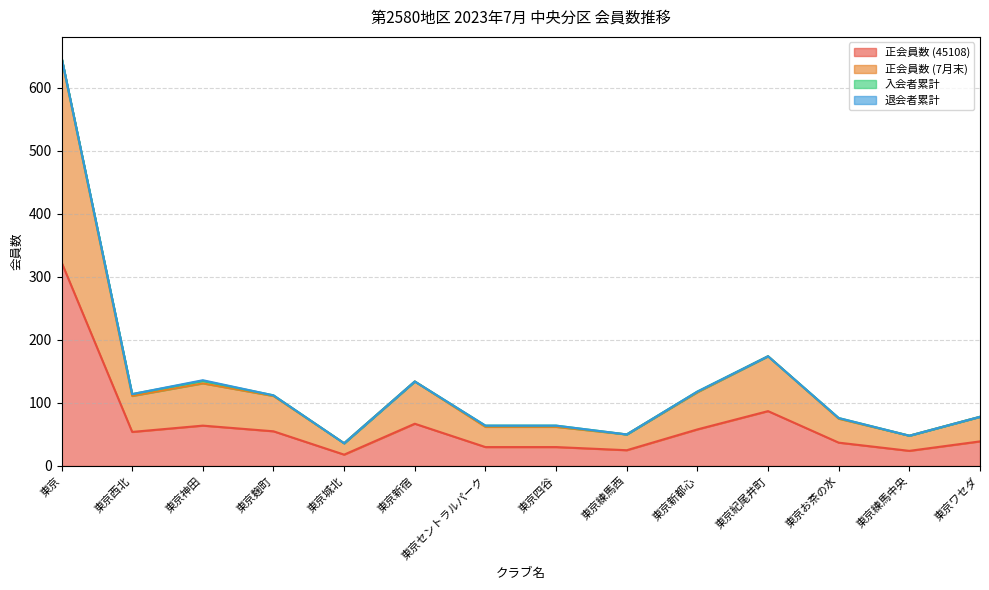

What is the minimum value for 正会員数 (45108)?

18